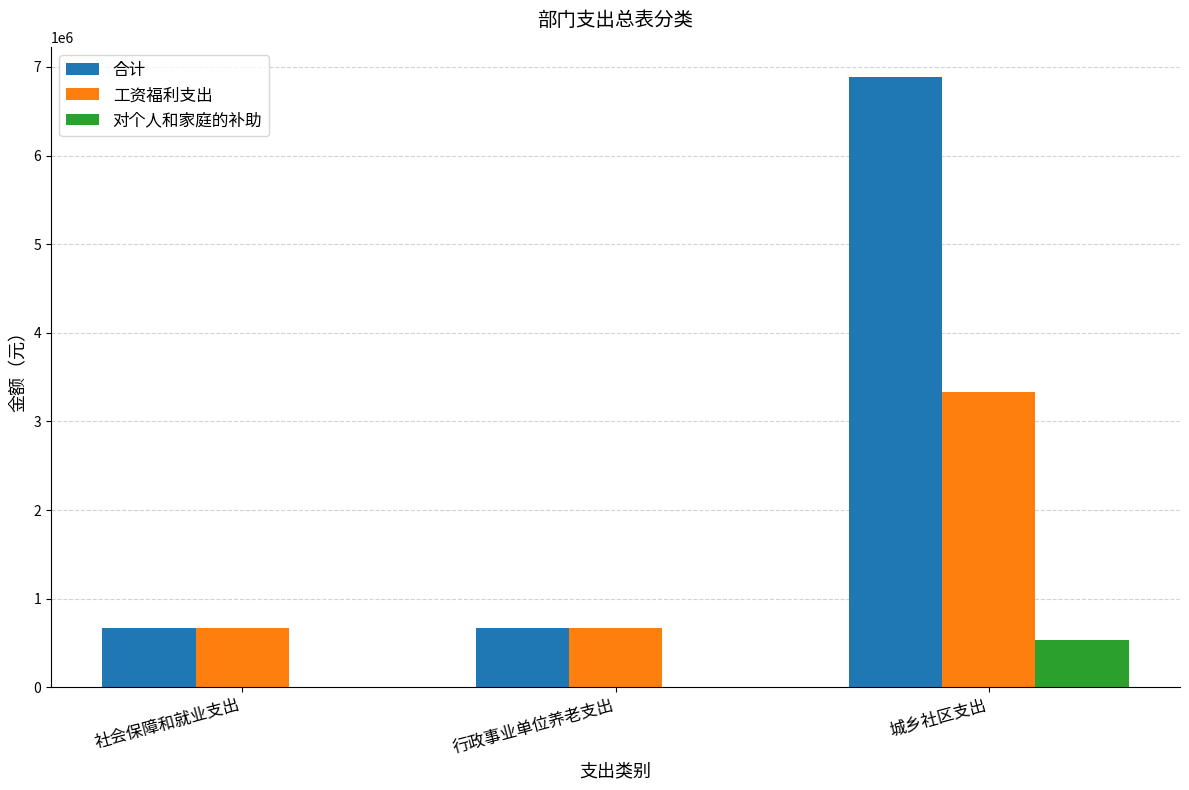

Between 社会保障和就业支出 and 城乡社区支出, which series saw the biggest shift?

合计